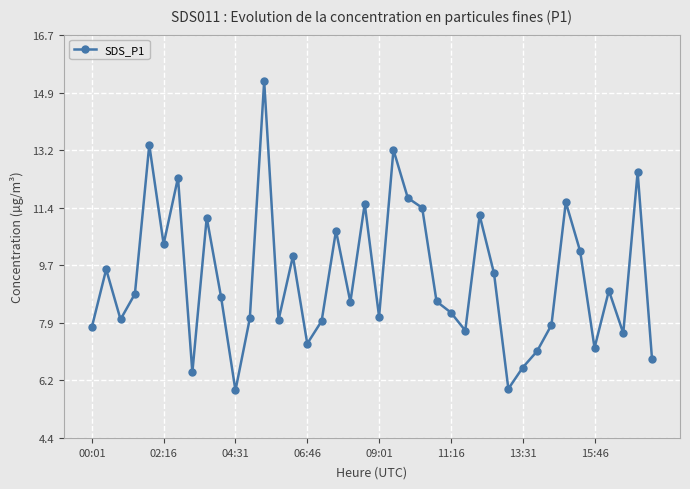

What is the value of the 20th point from the left?

11.6